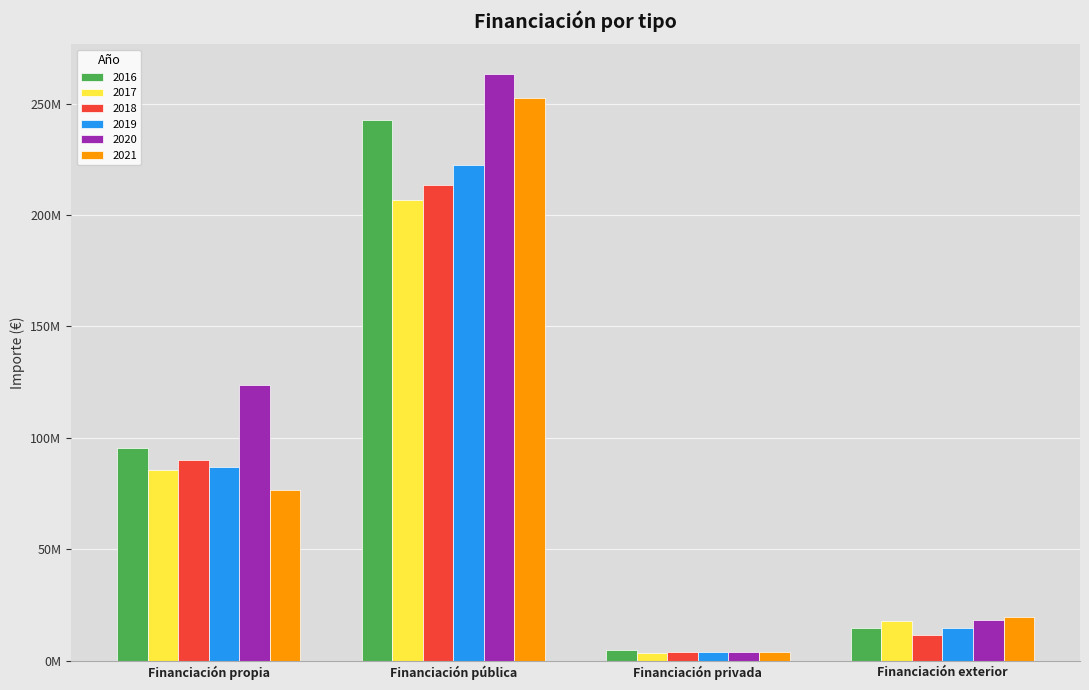

At which category is the sum across all series the highest?

Financiación pública